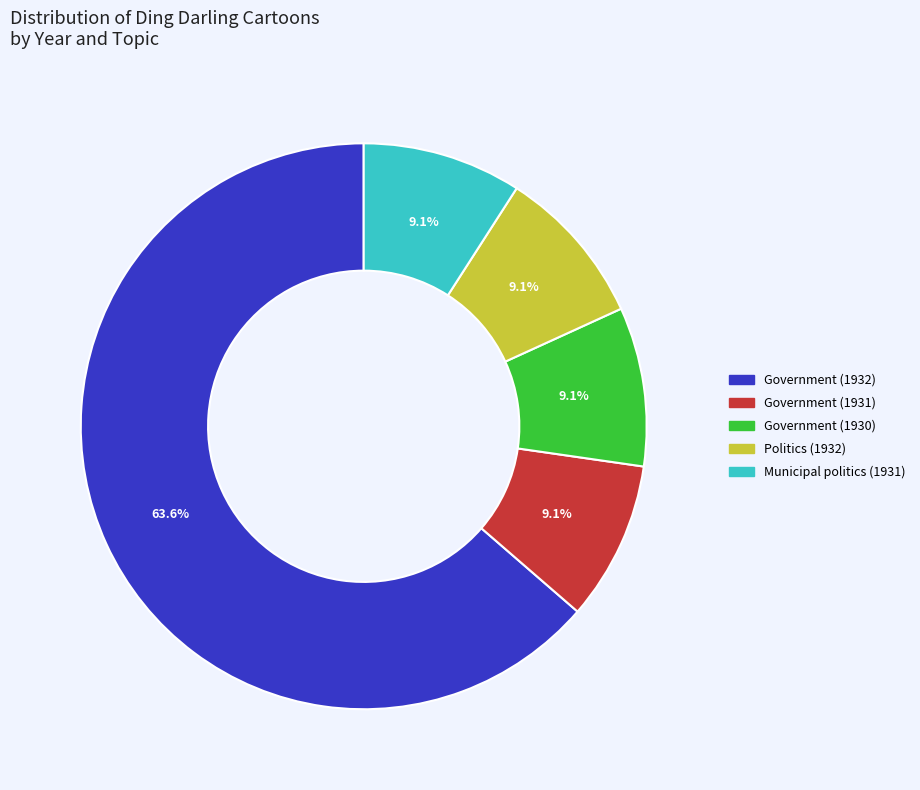

Does any single category account for the majority?

Yes